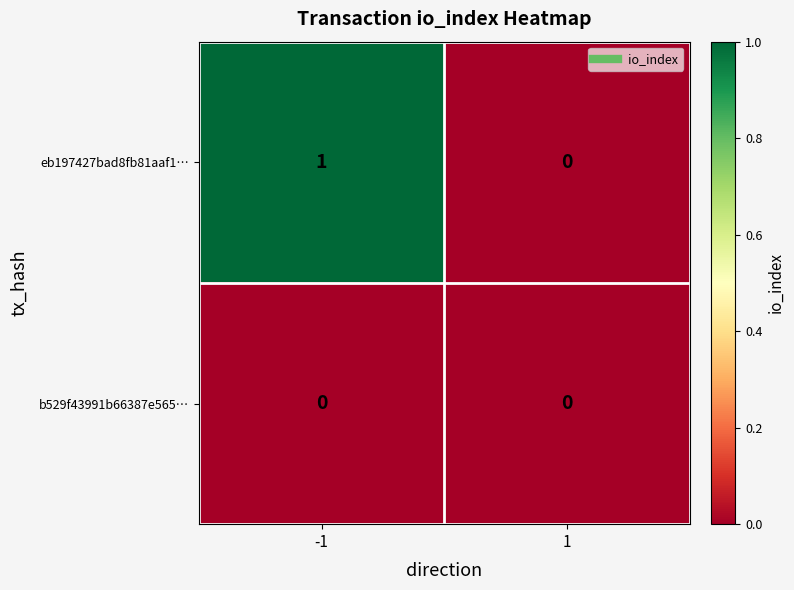

Which series has the largest total across all categories?

eb197427bad8fb81aaf1…